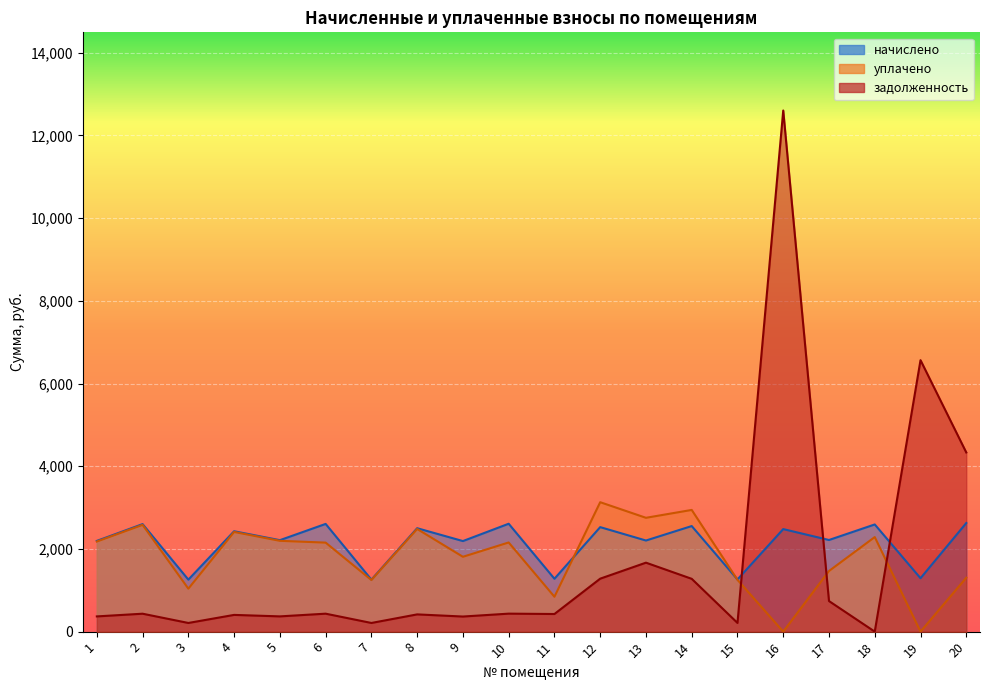

The начислено series shows 462.2 at 19. True or false?

False